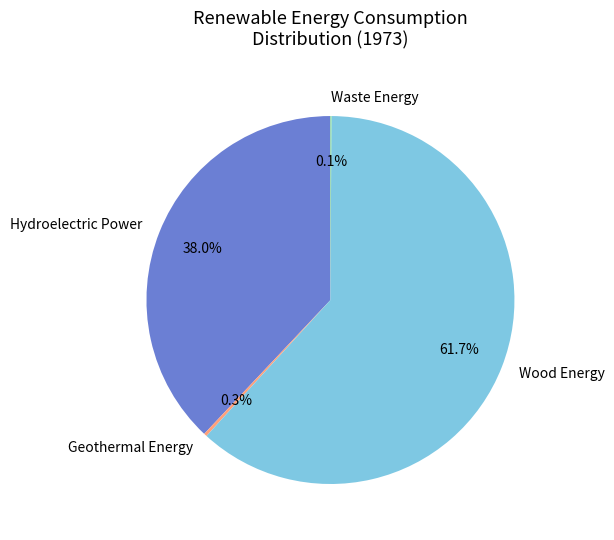

To the nearest percent, what is the difference between the largest and smallest slice percentages?

62%